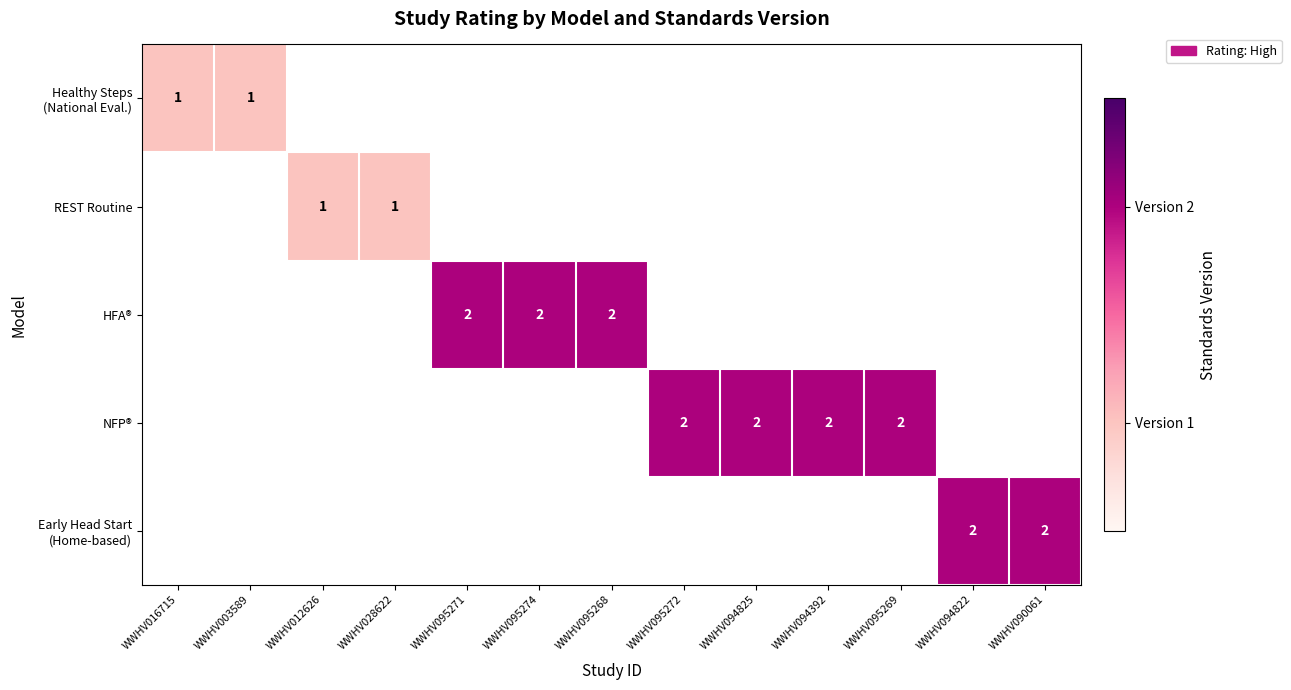

Is the value of HFA® at WWHV012626 greater than the value of NFP® at WWHV094825?

No